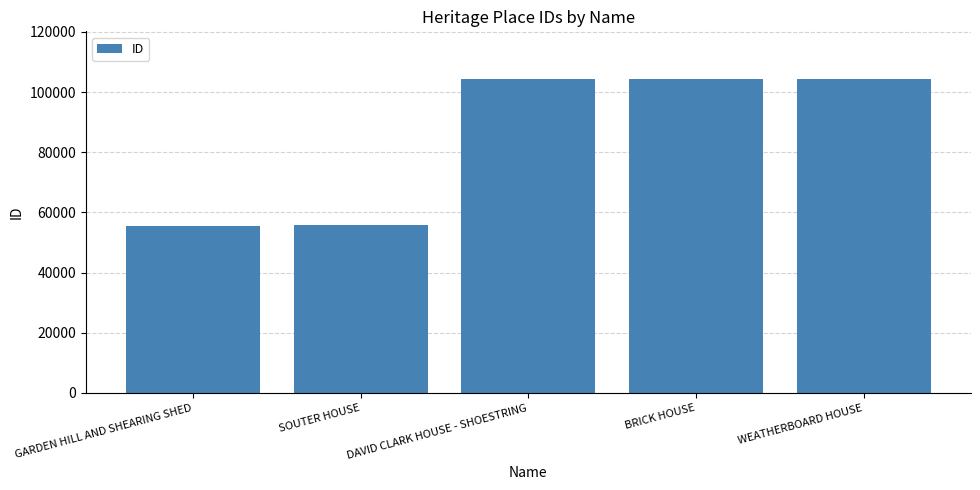

What is the average value?

84947